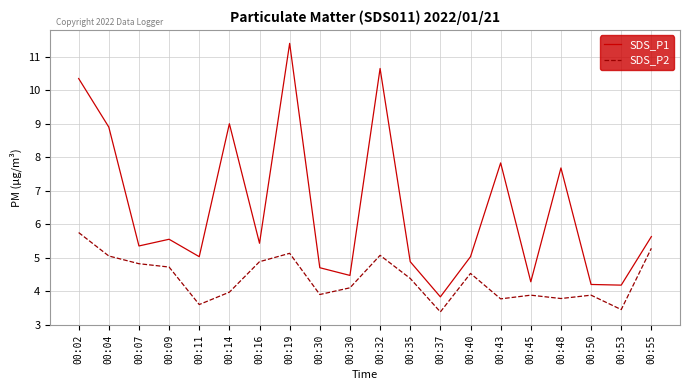

Between 00:30 and 00:30, which is larger?

00:30